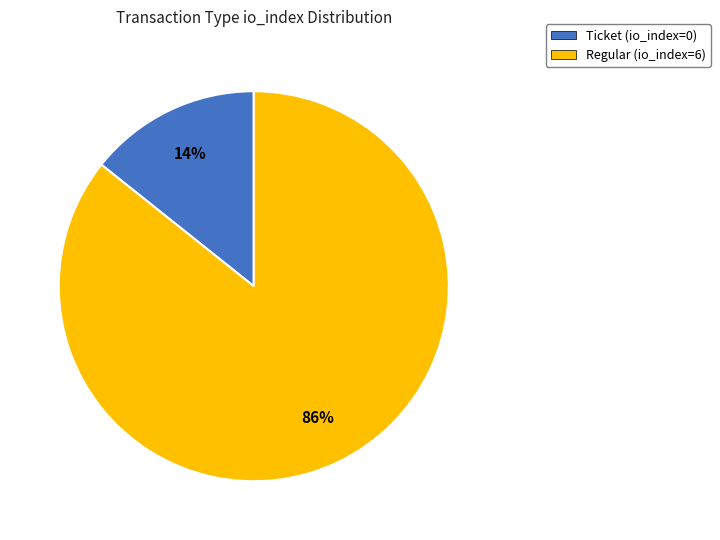

How many segments does this pie chart have?

2